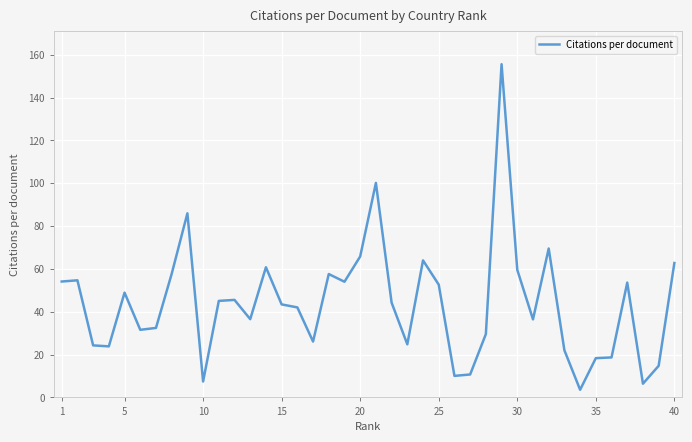

What is the greatest value displayed?

155.6